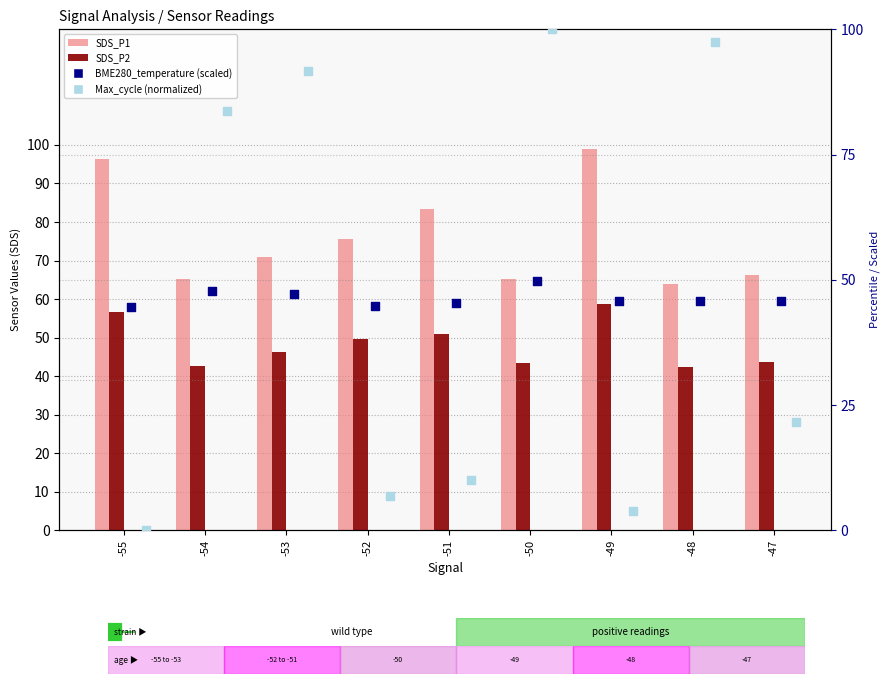

Which series has the largest Y range (max minus min)?

Max_cycle (norm)